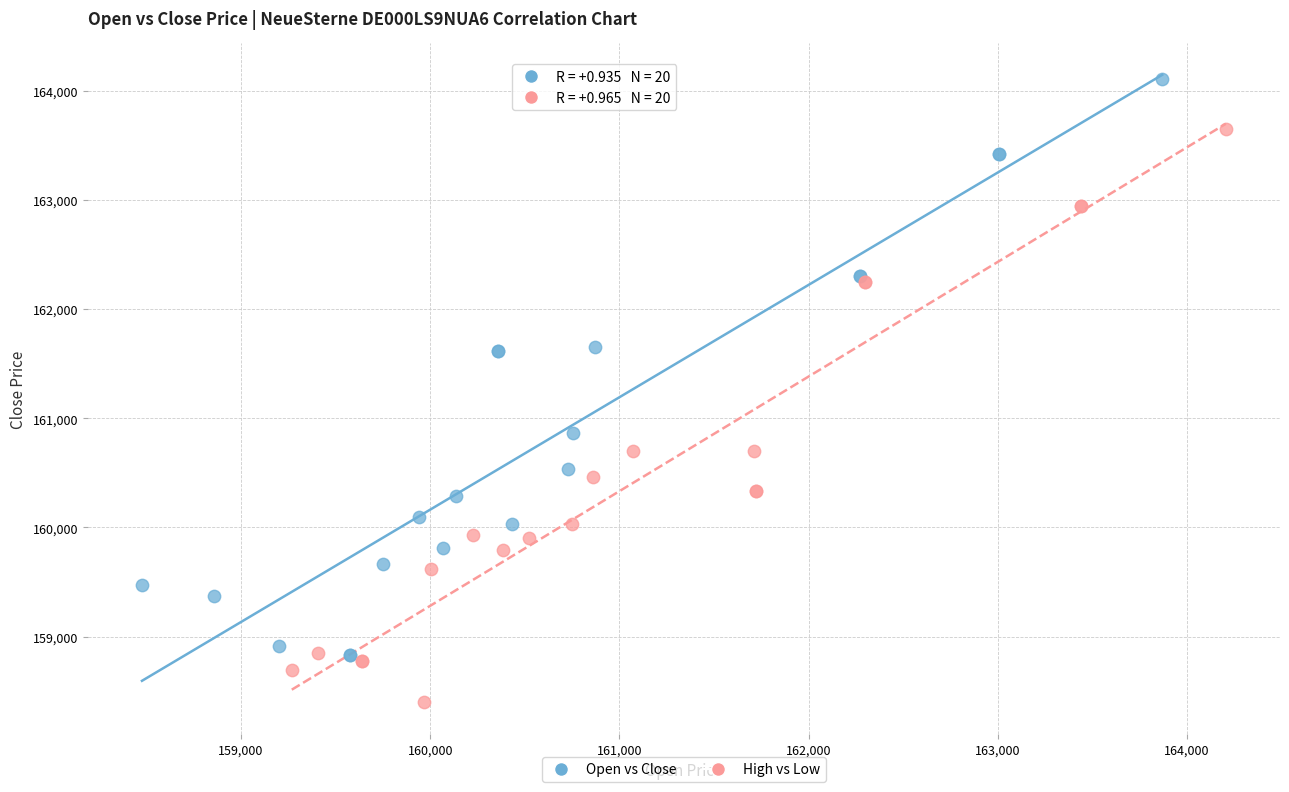

Which series contains the highest Y value?

Open vs Close